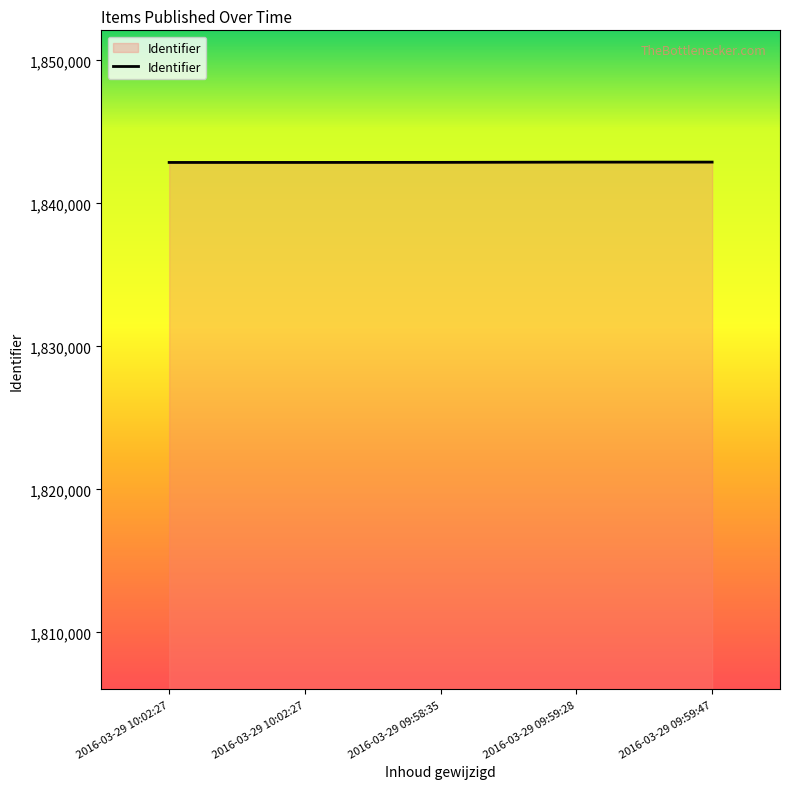

How many values are below 1842872?

2